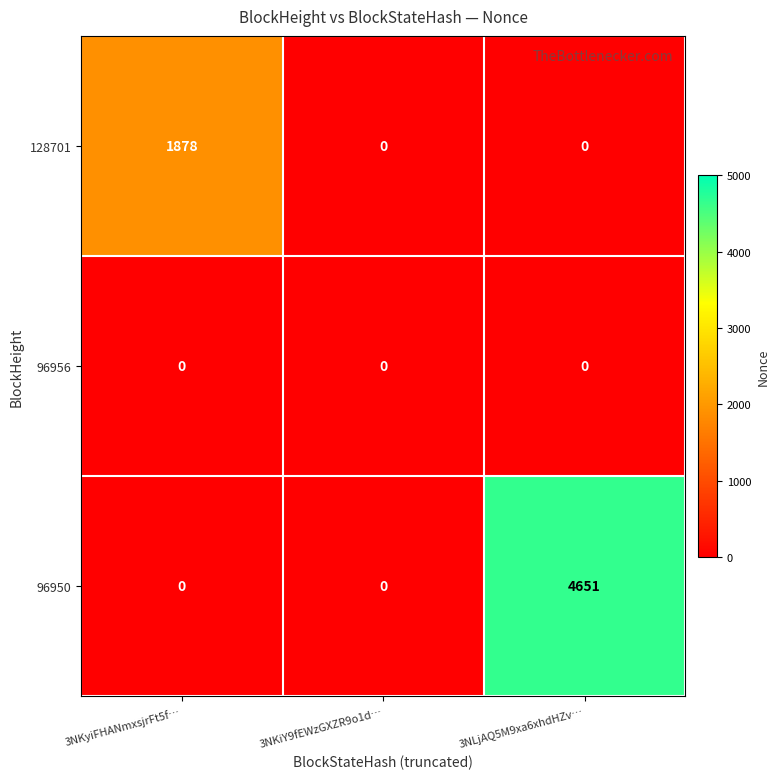

What is the maximum value shown in the chart?

4651